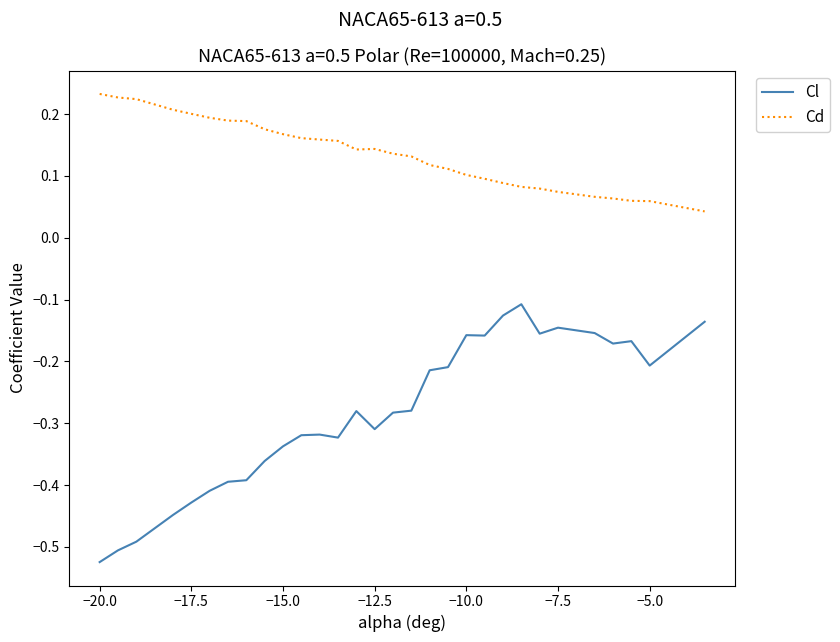

Which series has the largest total across all categories?

Cd